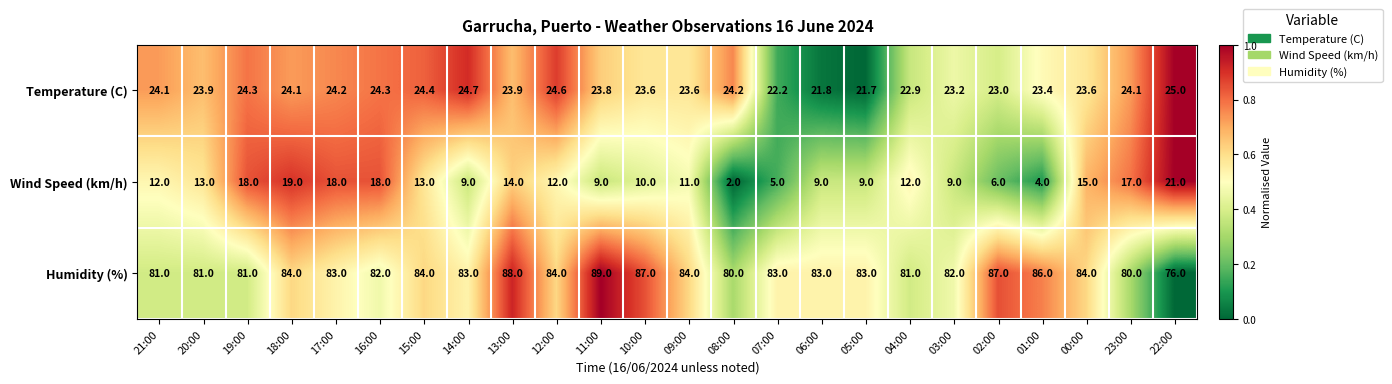

What is the total value across all series at 14:00?

116.7